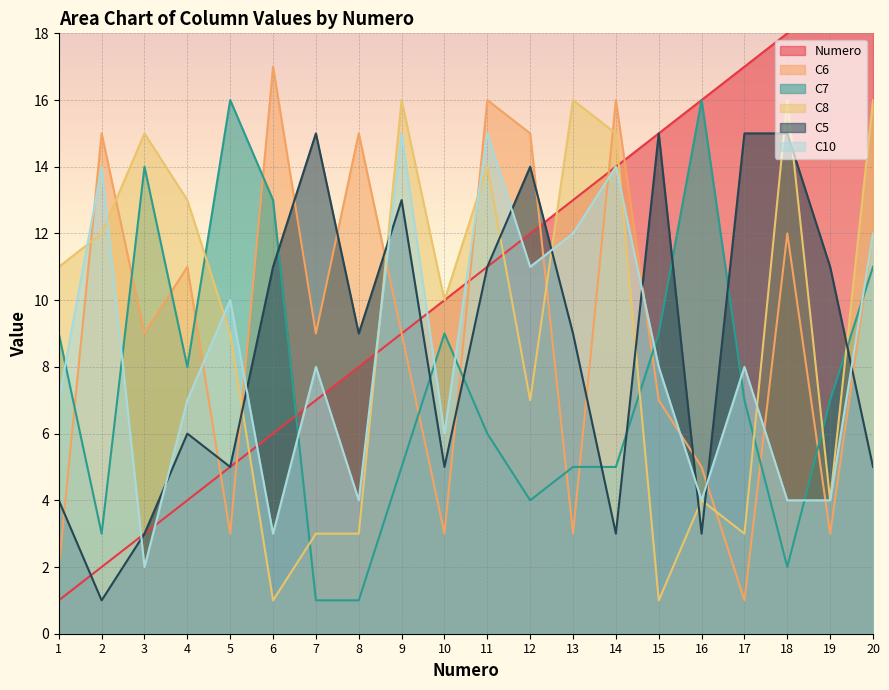

Which series has the widest spread of values?

Numero